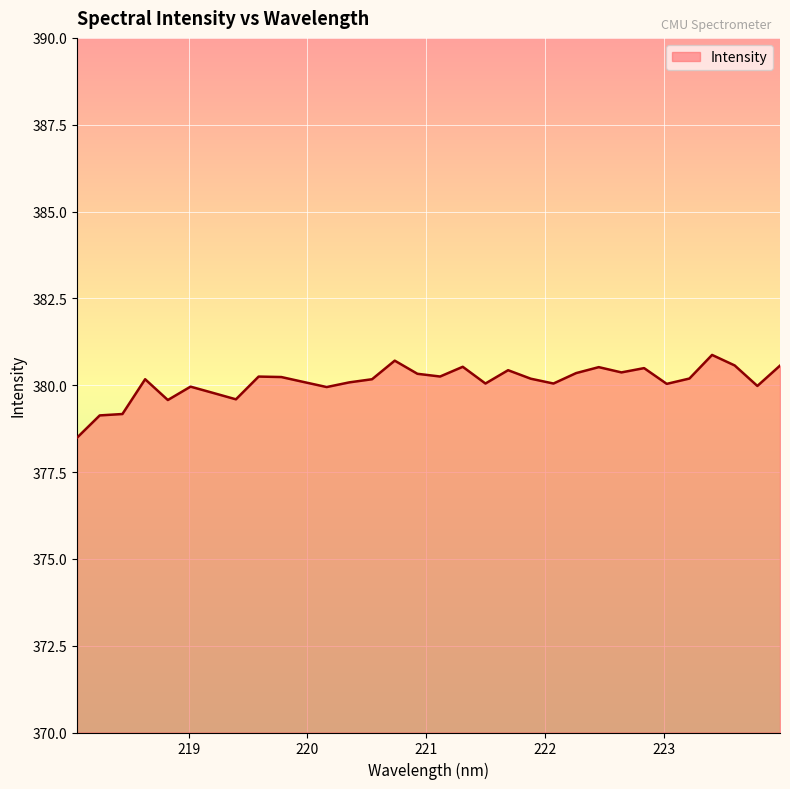

What is the minimum value shown in the chart?

378.5